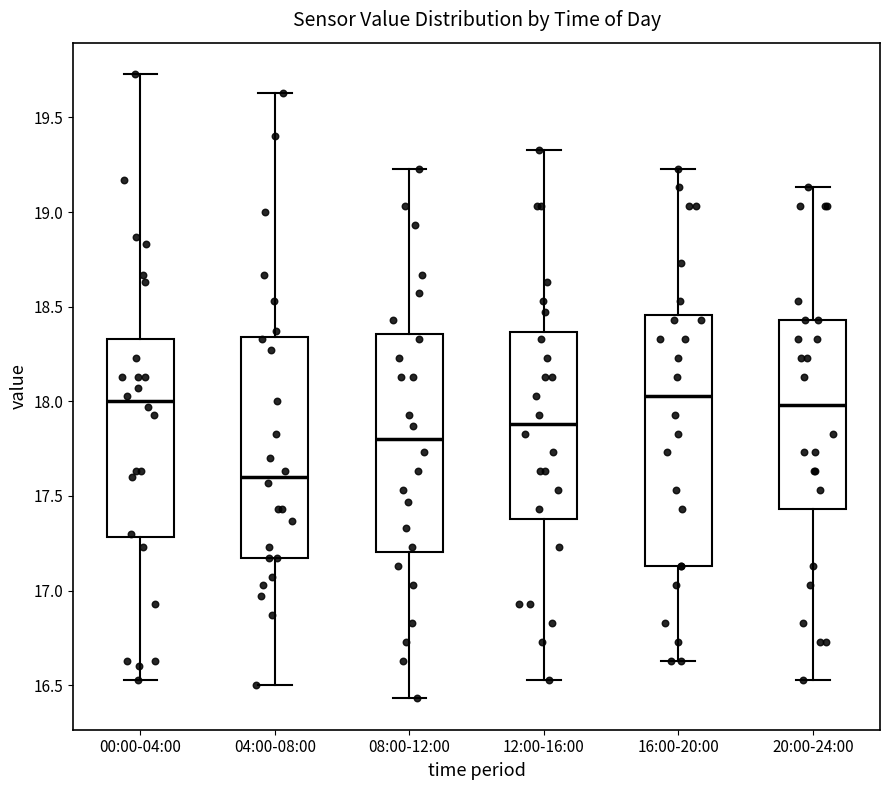

Reading left to right, transcribe this box plot: for each box, give where its median line is, the range the box spans, and where its two whiskers end, as read against the y-axis. The values are not printed on the chart, so give them approximately, as read against the axis.

00:00-04:00: median 18.00, box 17.30 to 18.35, whiskers 16.55 to 19.75
04:00-08:00: median 17.60, box 17.15 to 18.35, whiskers 16.50 to 19.65
08:00-12:00: median 17.80, box 17.20 to 18.35, whiskers 16.45 to 19.25
12:00-16:00: median 17.90, box 17.40 to 18.35, whiskers 16.55 to 19.35
16:00-20:00: median 18.05, box 17.15 to 18.45, whiskers 16.65 to 19.25
20:00-24:00: median 18.00, box 17.45 to 18.45, whiskers 16.55 to 19.15